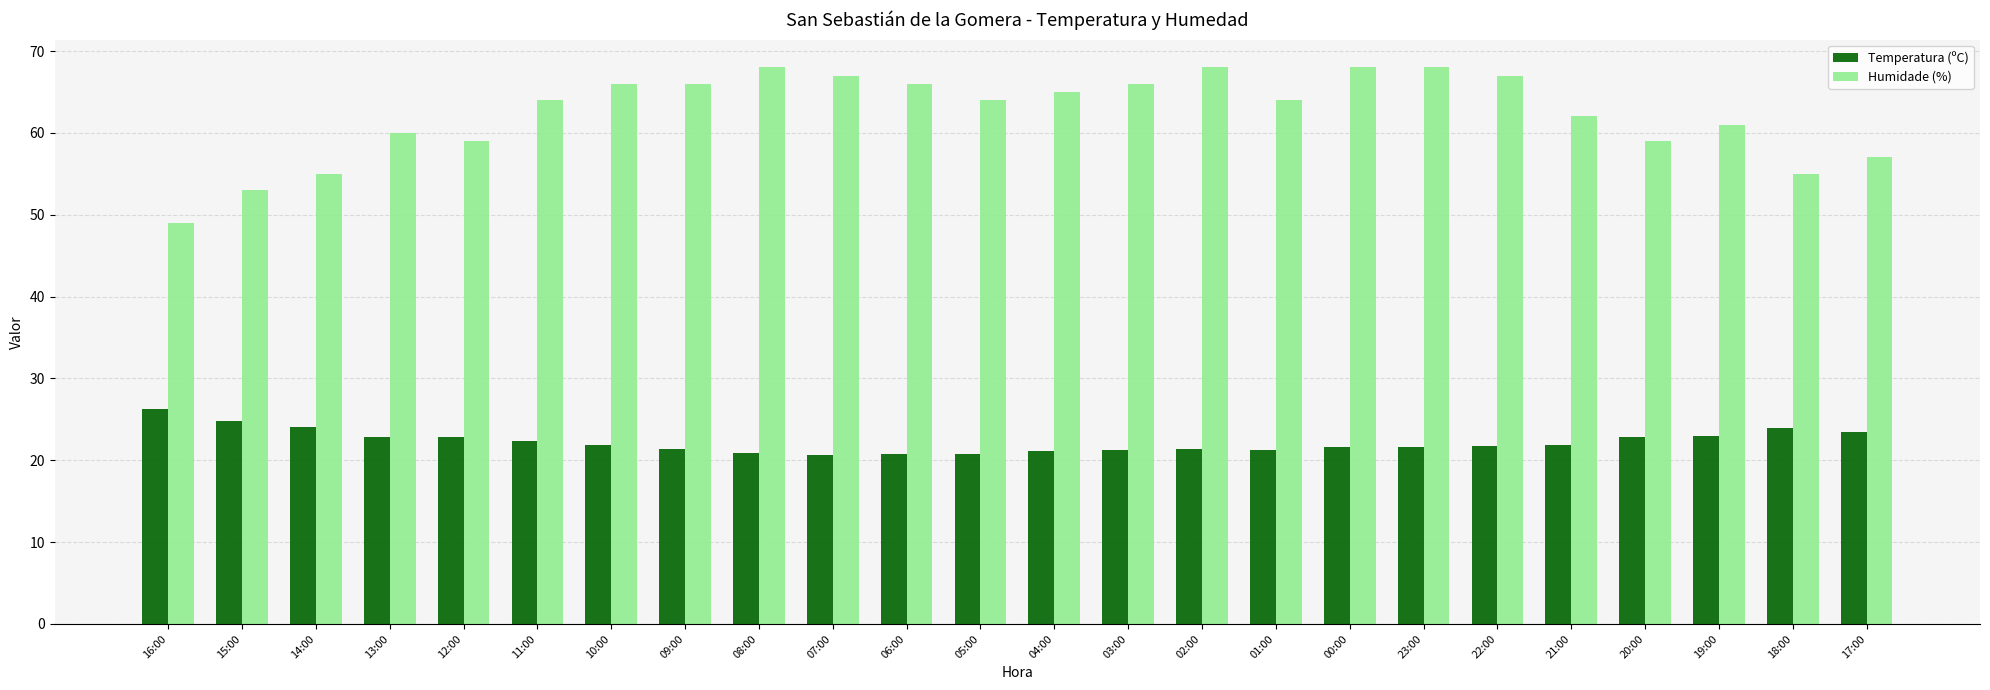

Which series has the largest total across all categories?

Humidade (%)